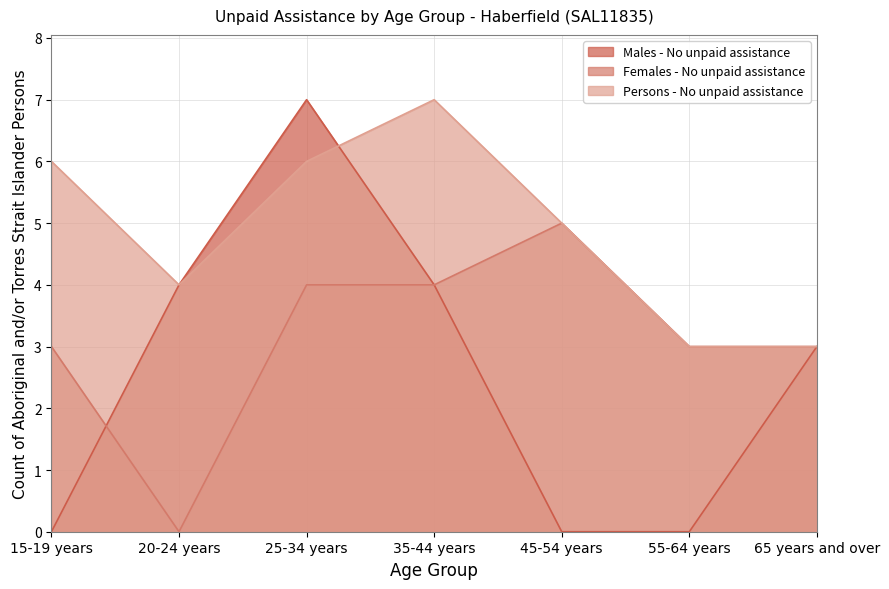

What is the average value of the Males - No unpaid assistance series?

3